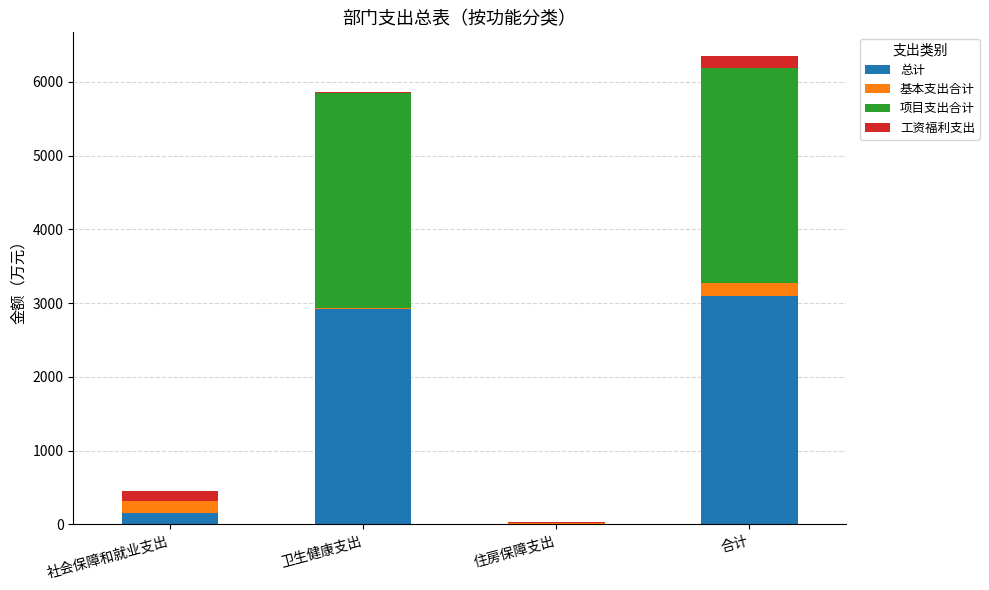

What are all the series names shown in the legend?

总计, 基本支出合计, 项目支出合计, 工资福利支出